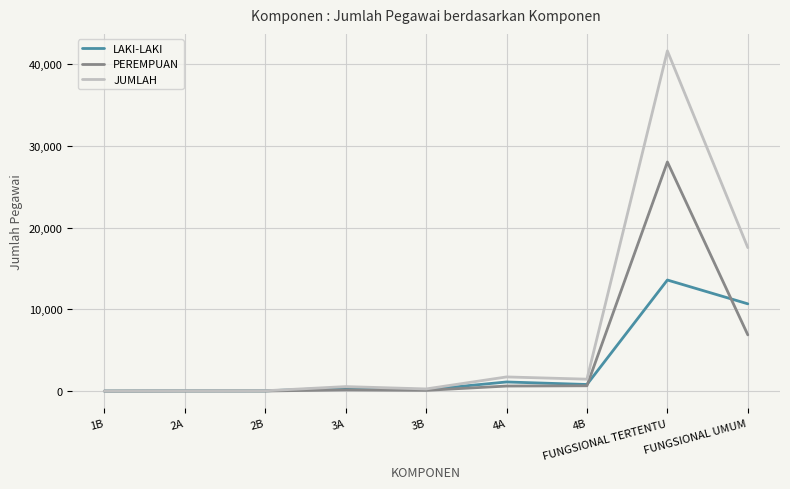

Which series has the largest range (max minus min)?

JUMLAH